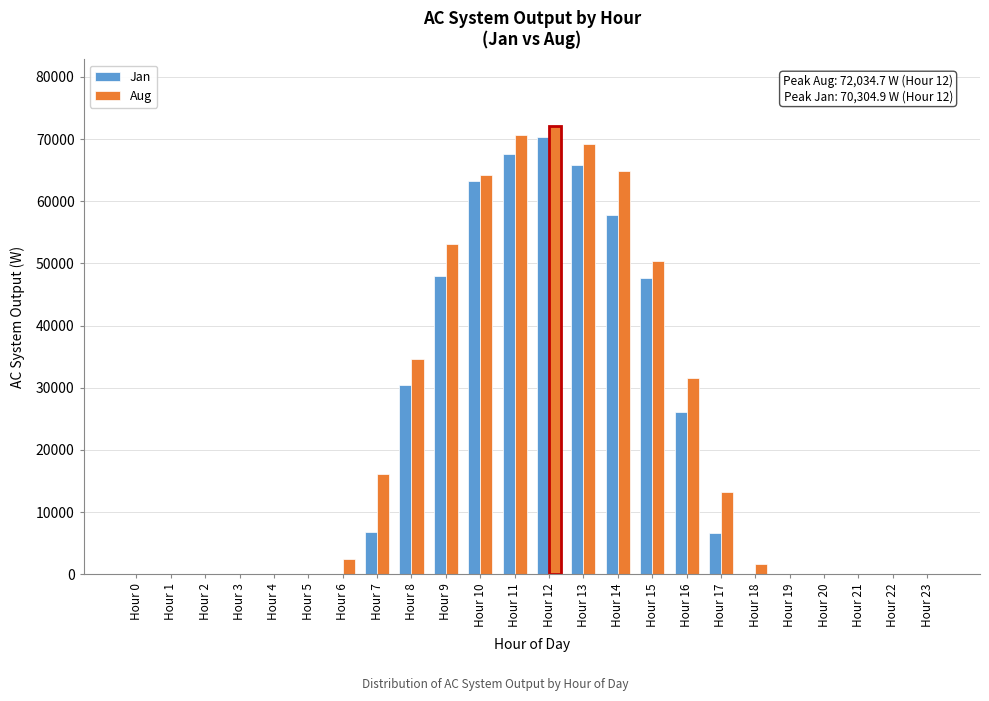

At which category is the sum across all series the highest?

Hour 12